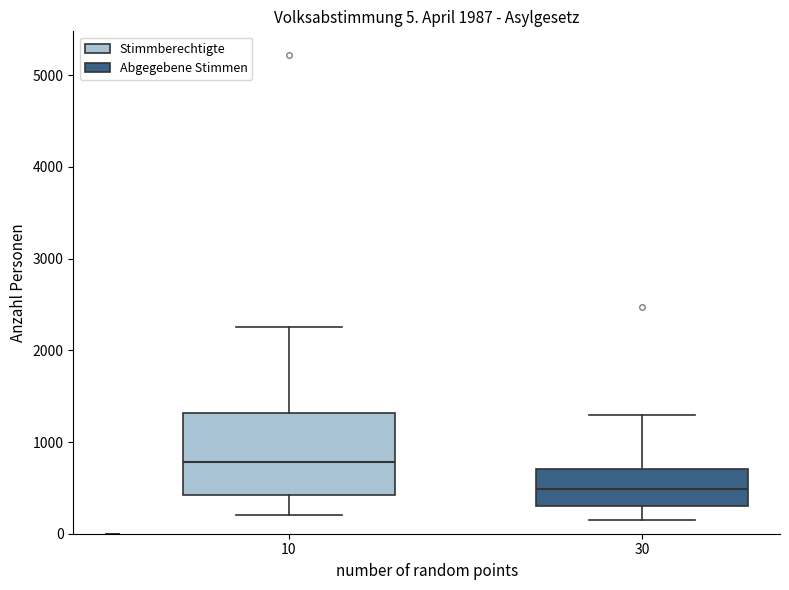

Which box is the tallest, from its lower edge to its upper edge?

10